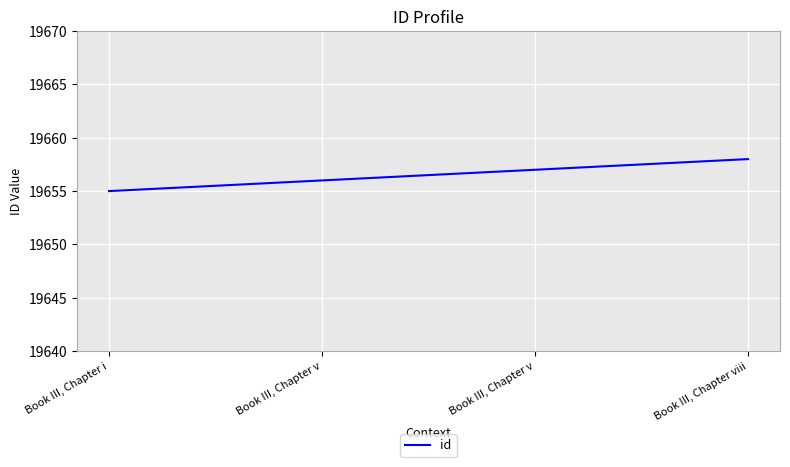

Where does the data first go above 19657?

Book III, Chapter viii